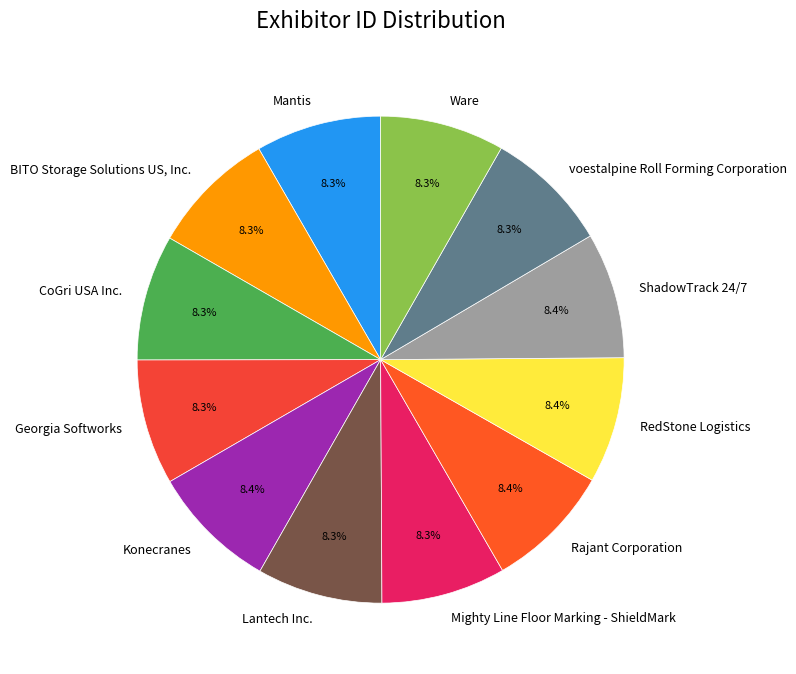

Count the number of slices in the pie.

12